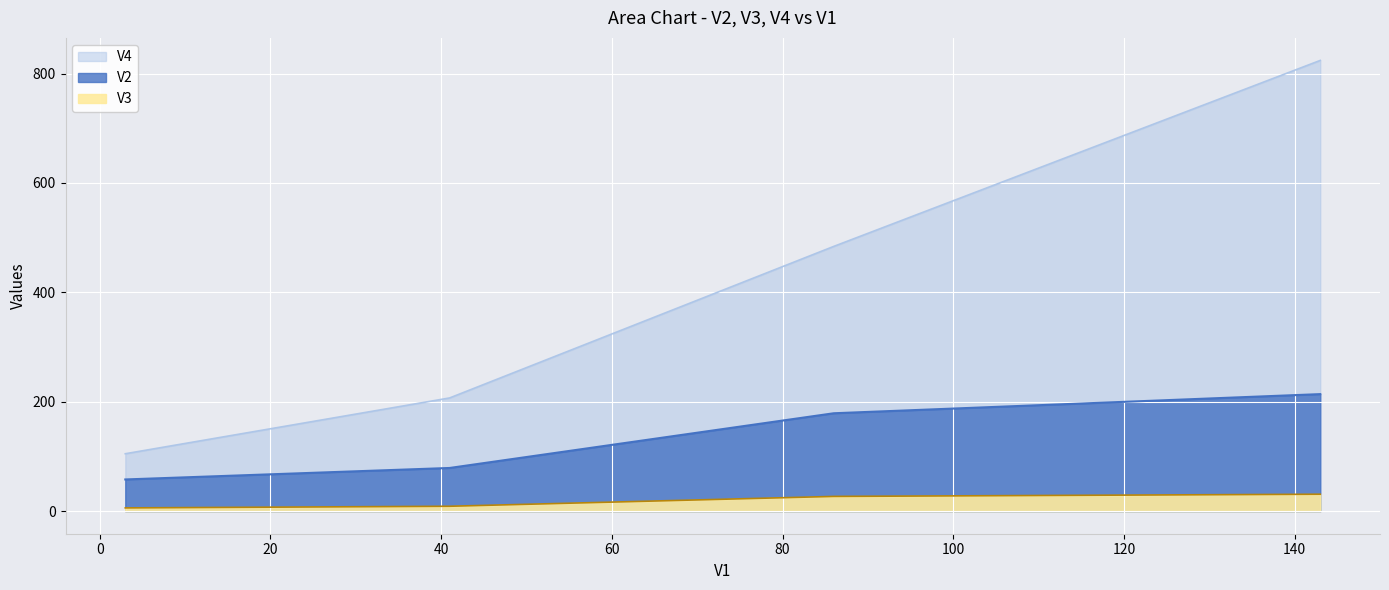

Which has a higher value, 86 or 143?

143